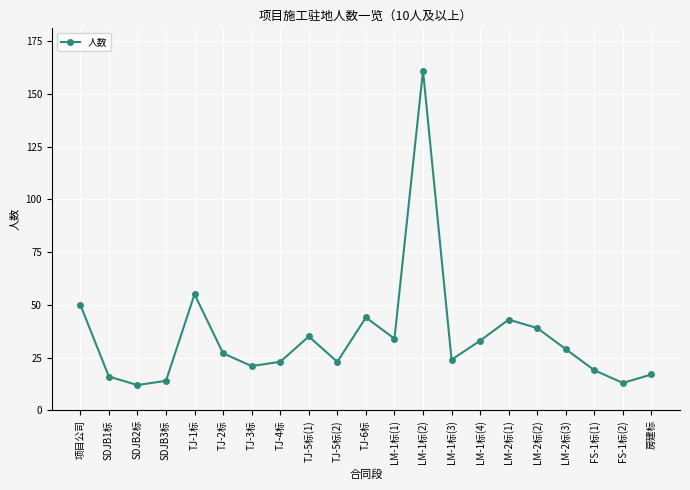

The value at LM-1标(1) is 15. True or false?

False